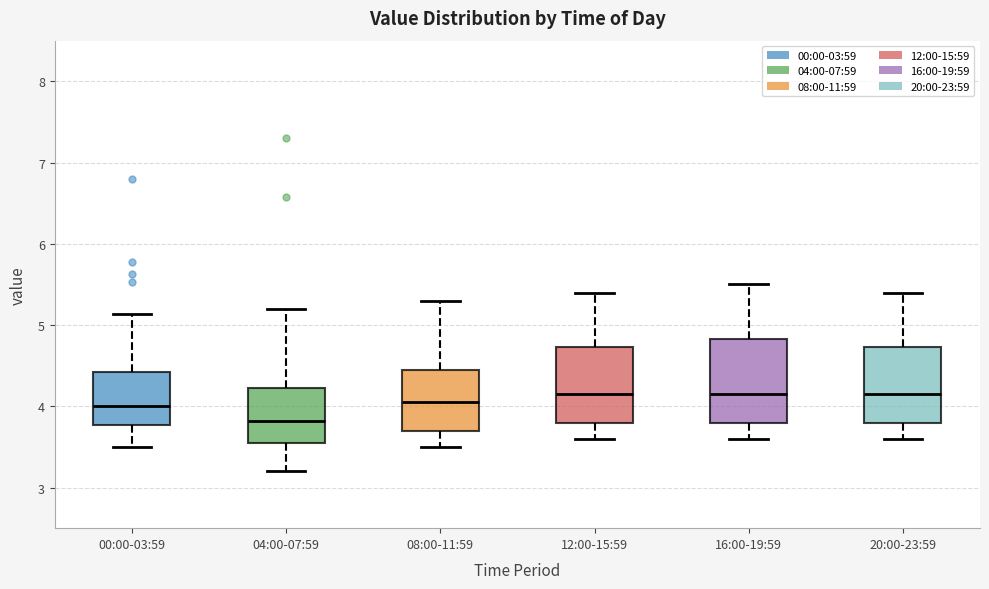

Where does the upper whisker of the box for 12:00-15:59 end on the y-axis? The values are not printed on the chart, so give them approximately, as read against the axis.

5.4